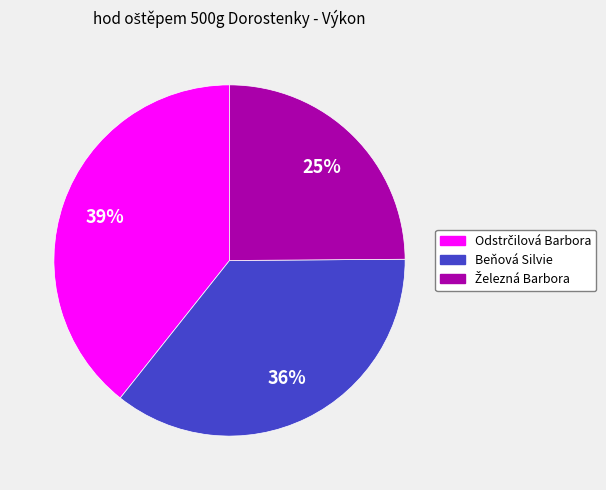

Is it true that Beňová Silvie is 36% of the pie?

True